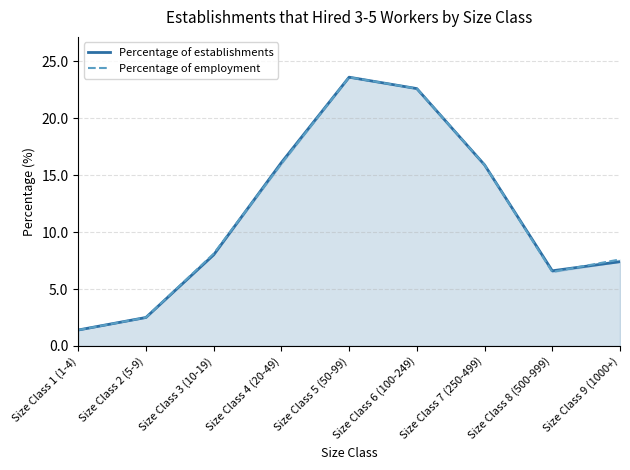

Read the Percentage of employment value at Size Class 3 (10-19).

8.1